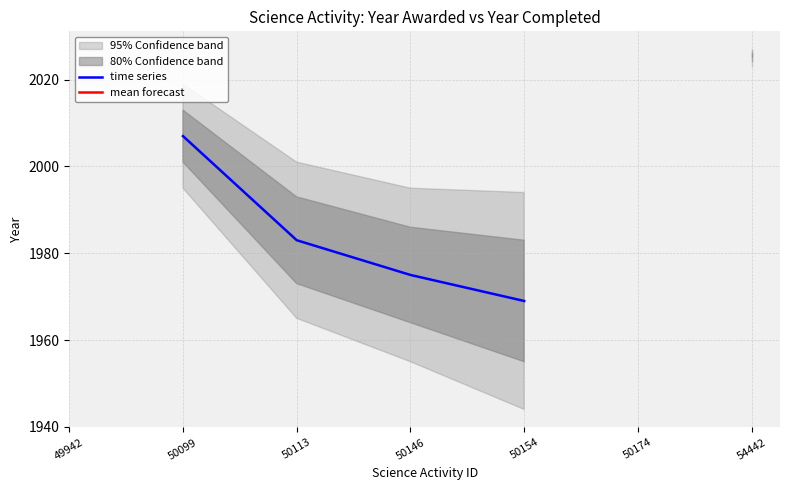

Rank the series by their maximum value, from lowest to highest.

time series, mean forecast